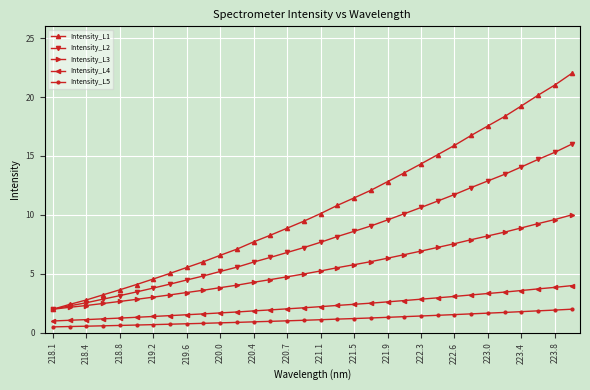

Count the number of categories in the chart.

32